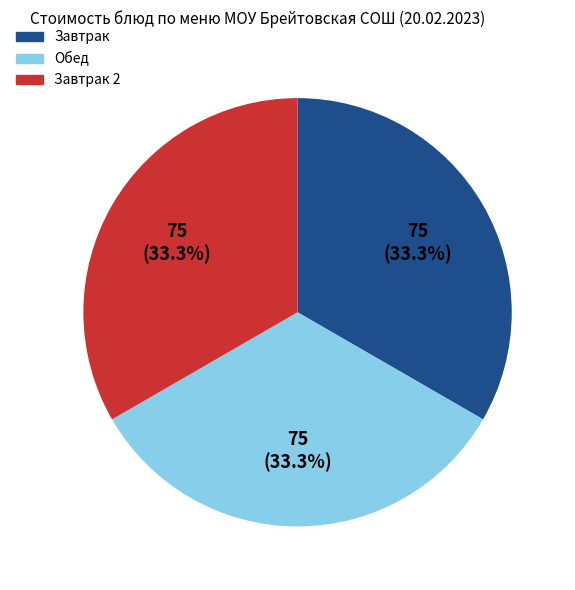

Is there a majority slice in this chart?

No